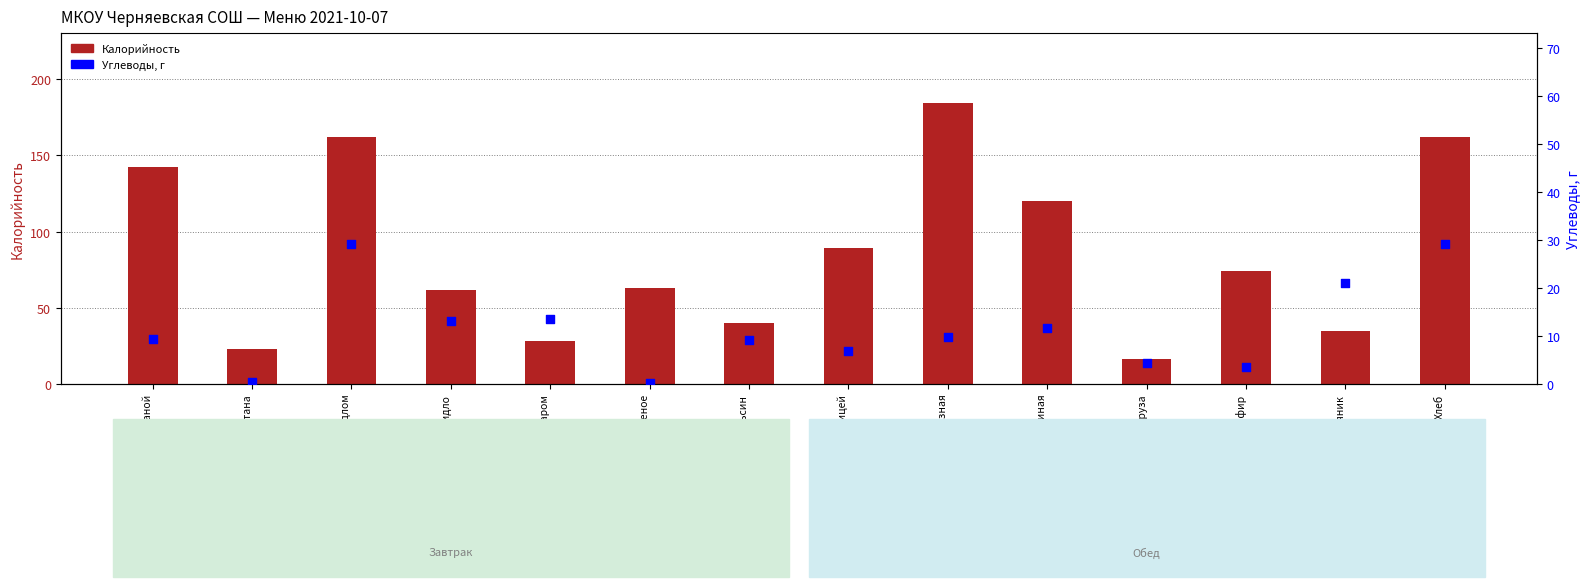

What are all the series names shown in the legend?

Калорийность, Углеводы